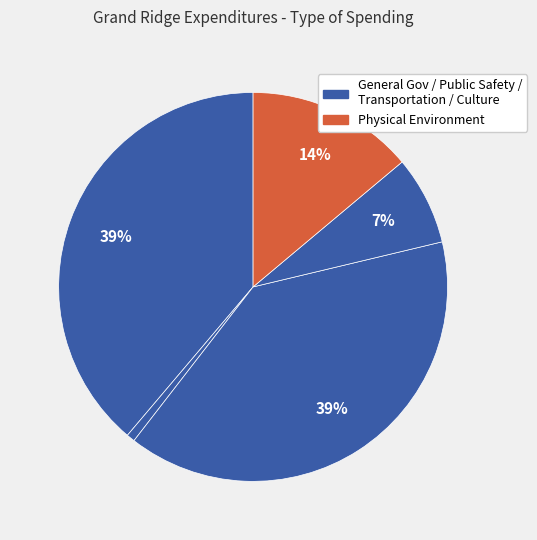

Count the number of slices in the pie.

5